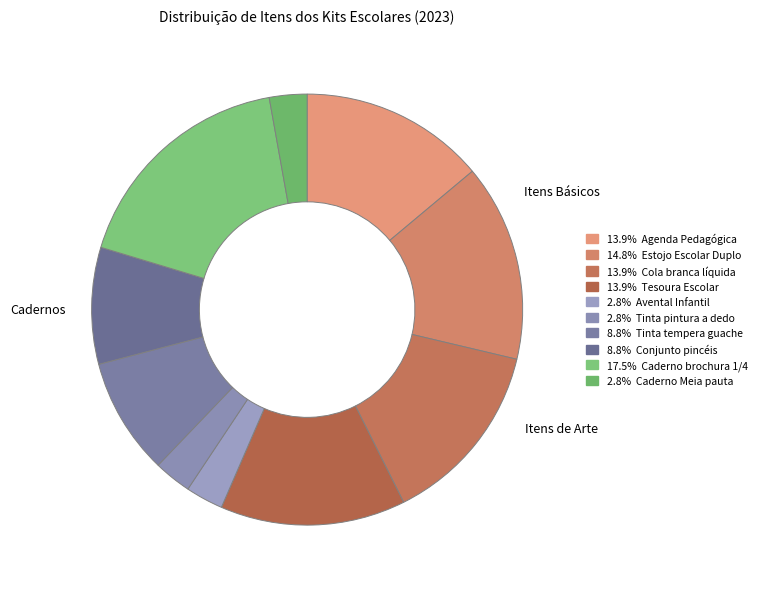

Count the number of slices in the pie.

10